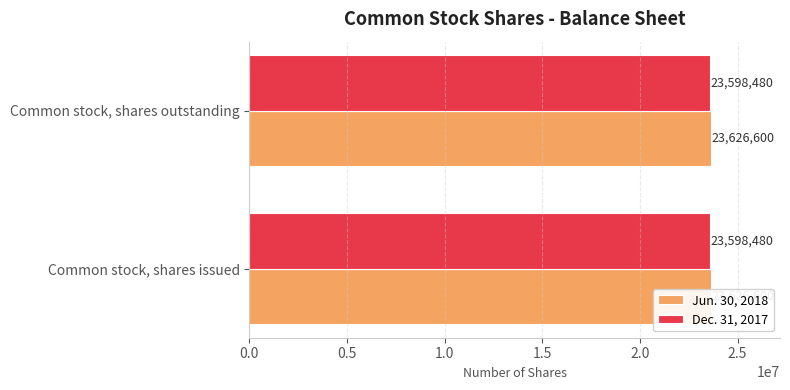

What is the greatest value displayed?

23626600